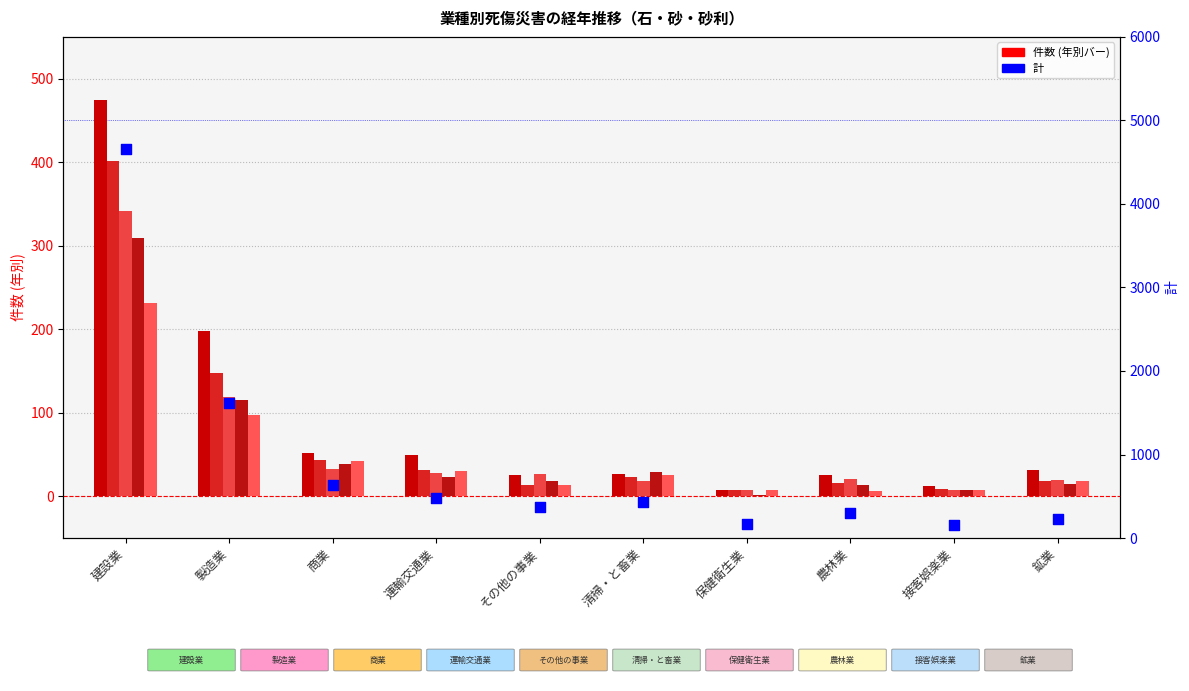

What is the change in value from 建設業 to その他の事業?

-4290